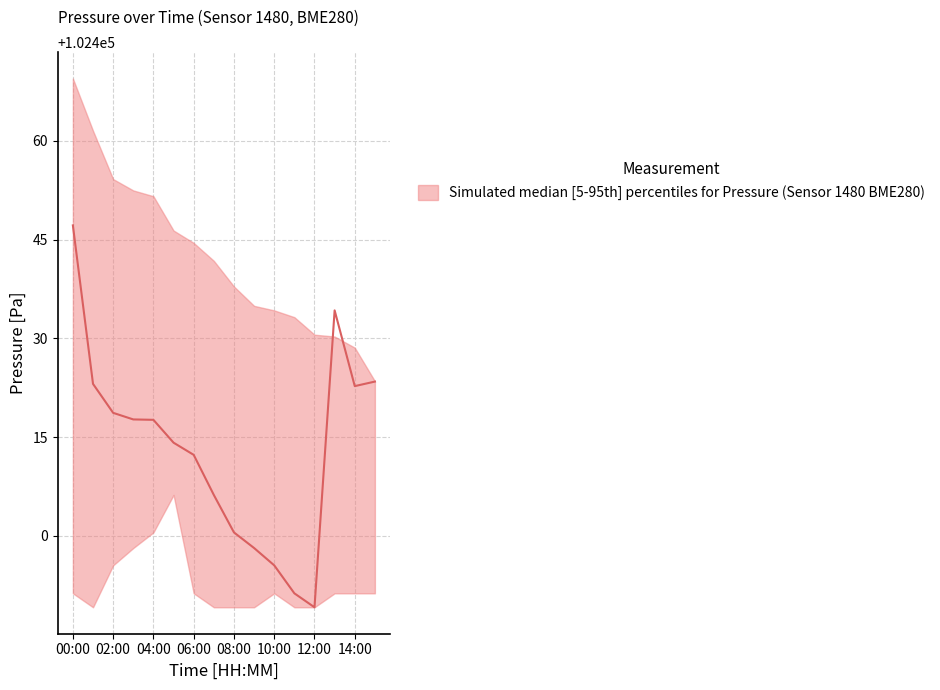

At 10:00, list the series in order from largest to smallest.

pressure_upper, pressure_median, pressure_lower